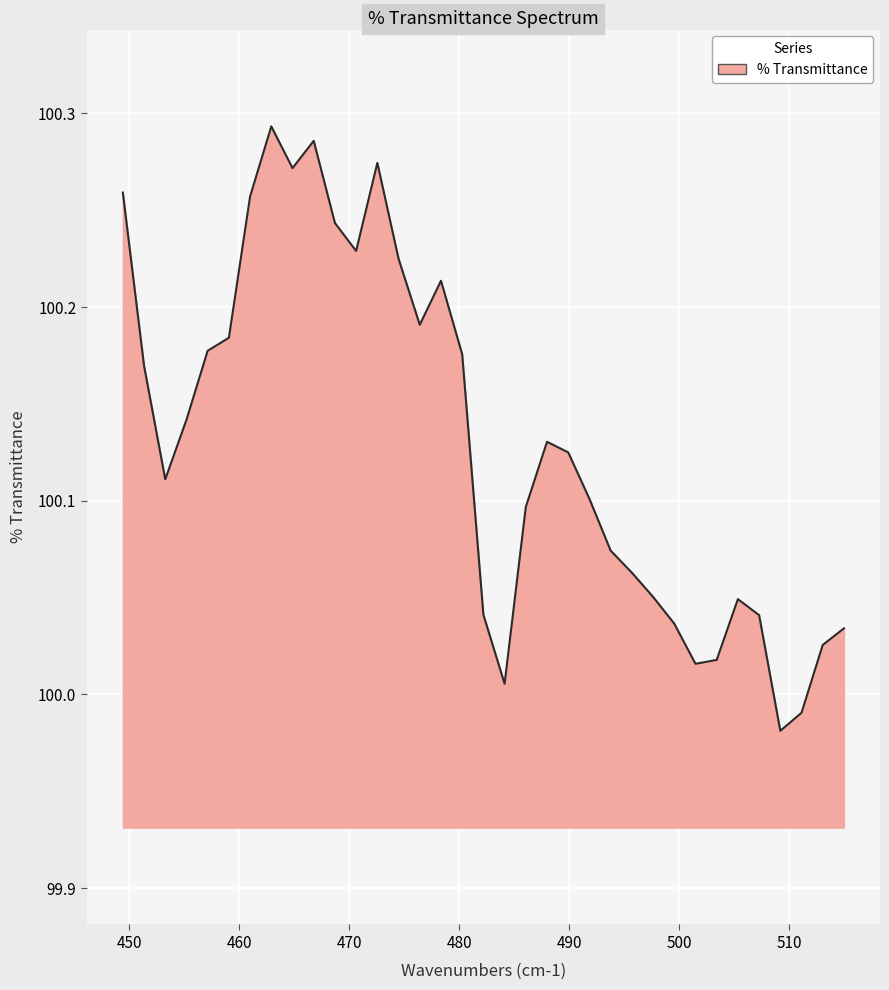

What is the difference between the maximum and minimum values?

0.3